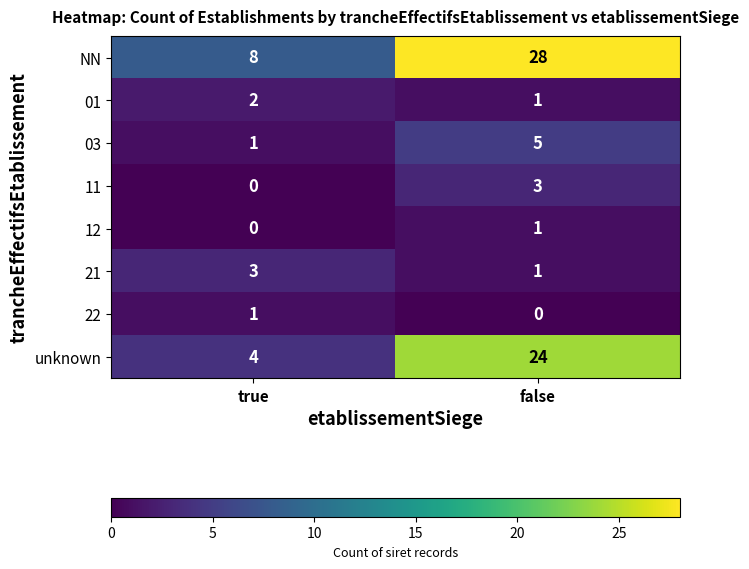

What is the maximum value shown in the chart?

28